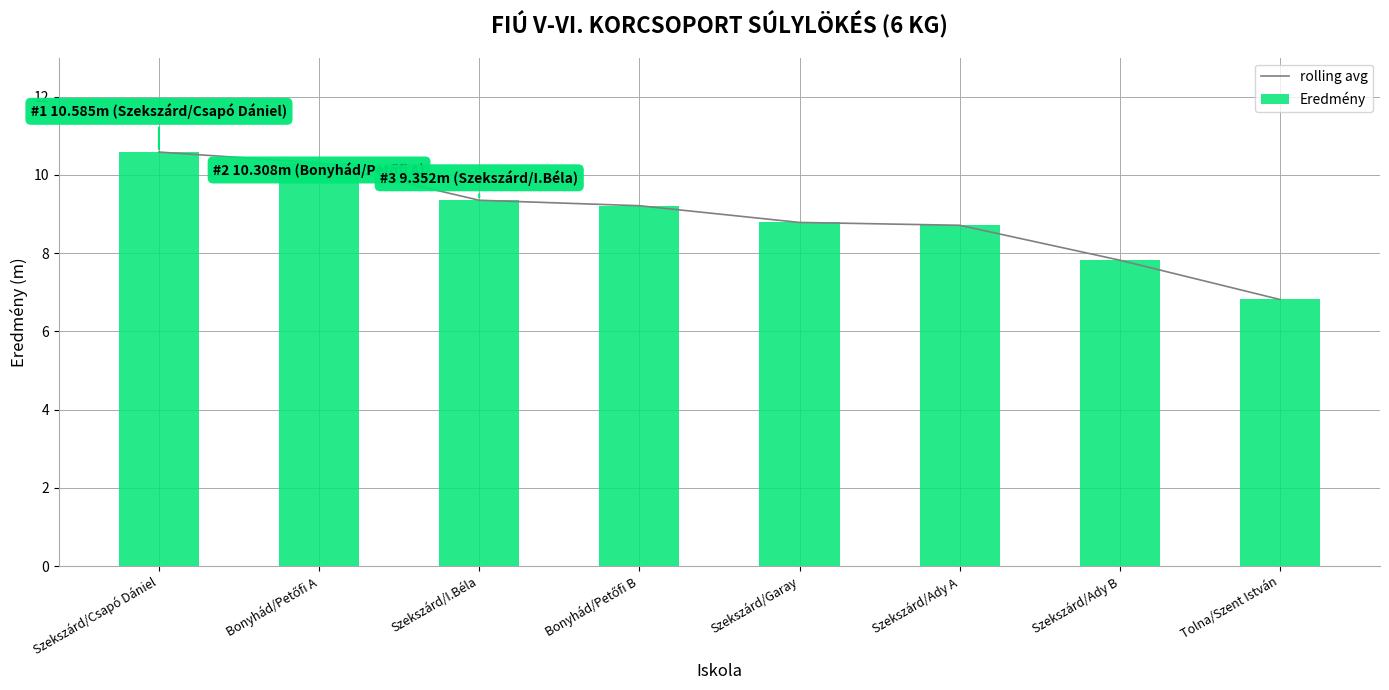

What is the sum of the rolling avg values at Szekszárd/Ady B and Tolna/Szent István?

14.6